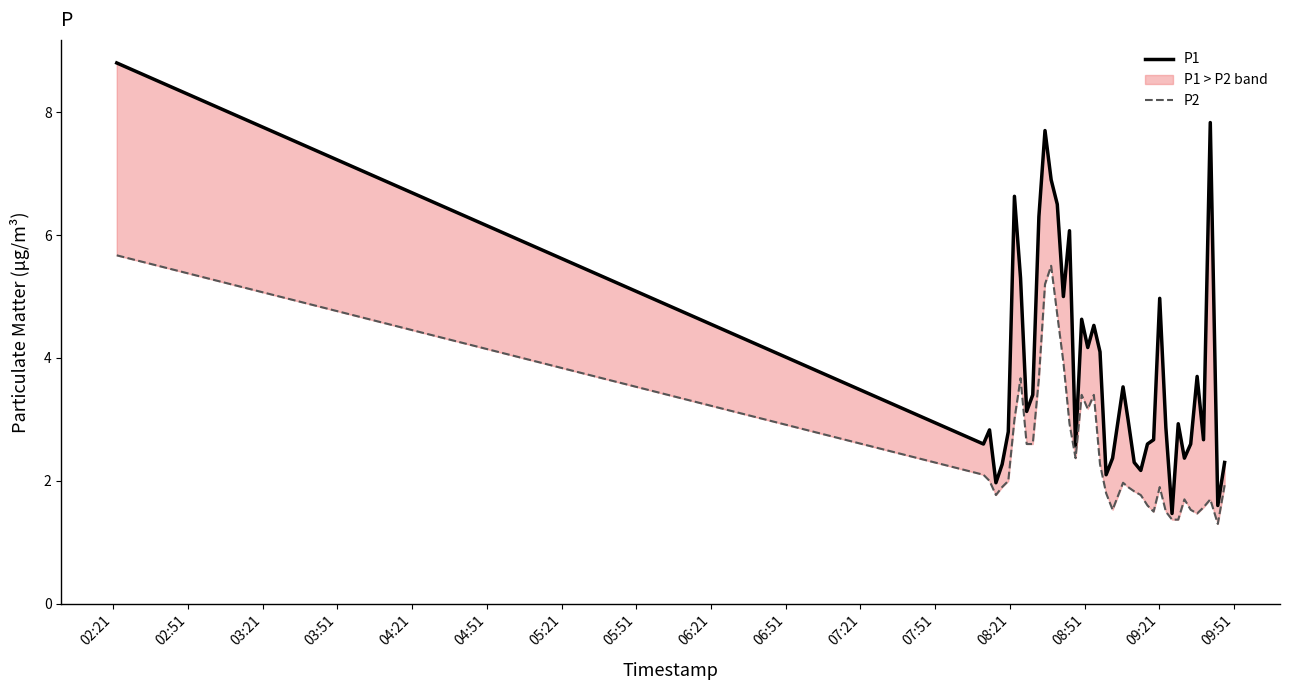

What is the difference between the maximum and second lowest values in the P1 series?

7.2